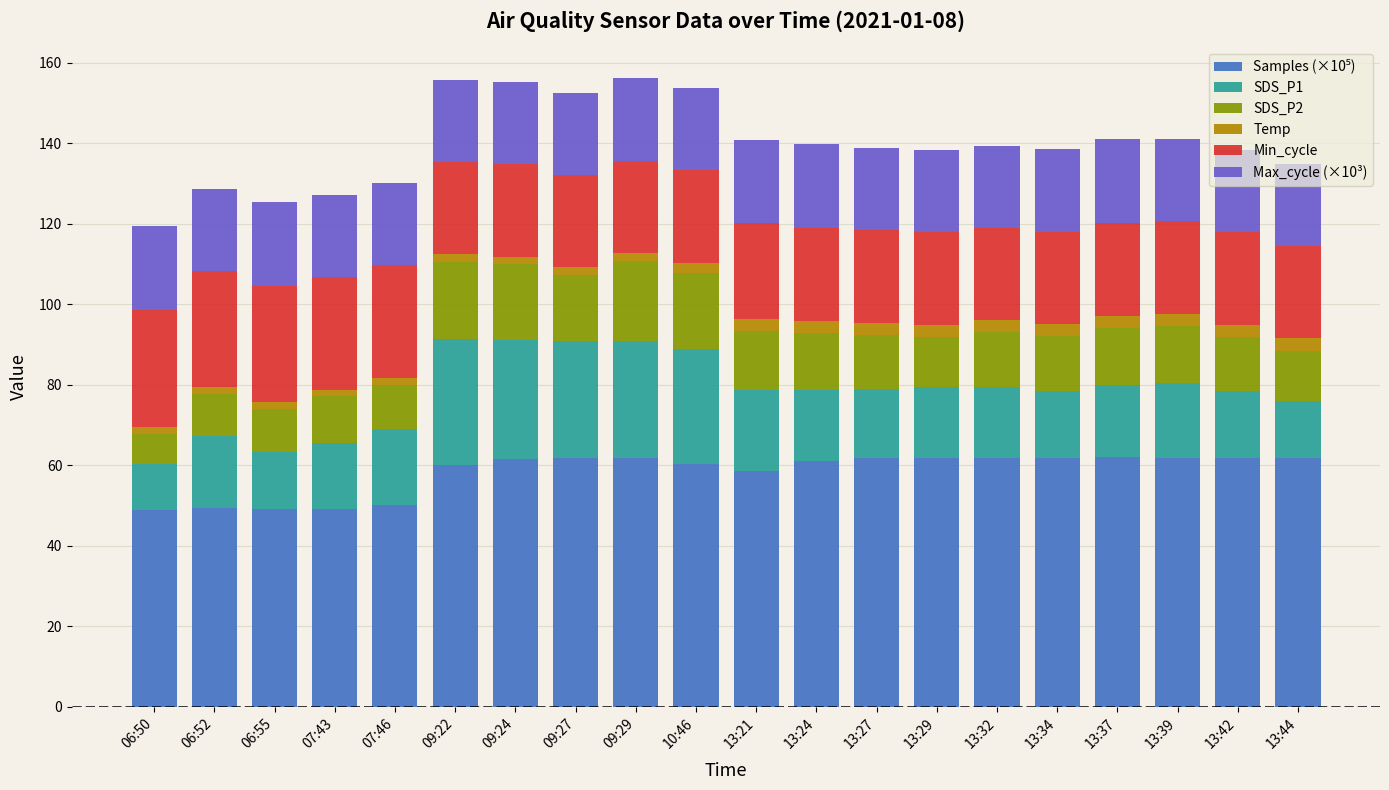

Count the number of categories in the chart.

20